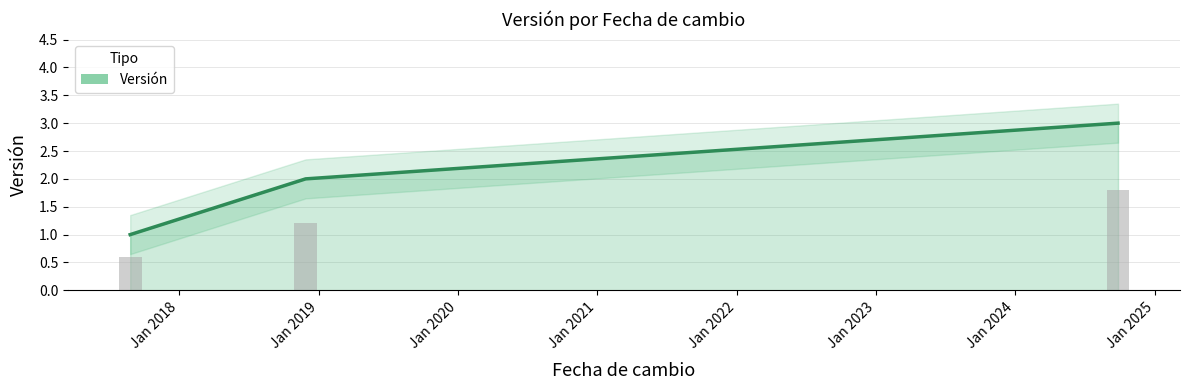

What is the maximum value for Versión?

3